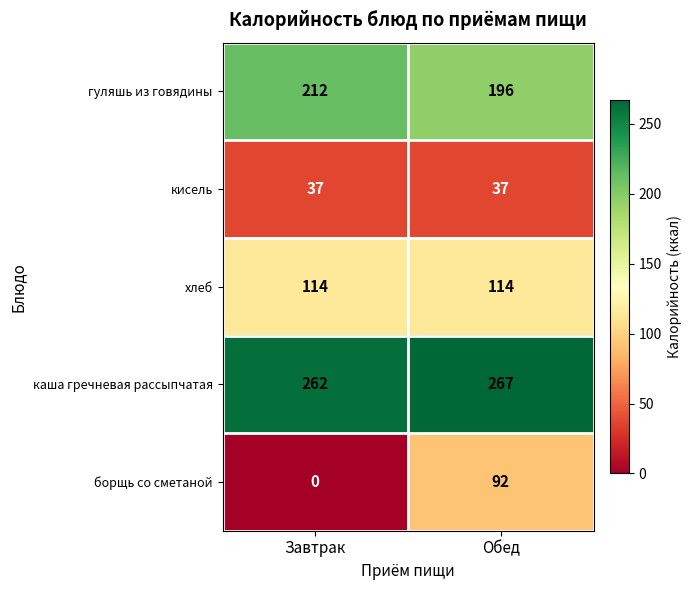

Reading right to left, transcribe all the data shown in this chart.

гуляшь из говядины: 196	212
кисель: 37	37
хлеб: 114	114
каша гречневая рассыпчатая: 267	262
борщь со сметаной: 92	0